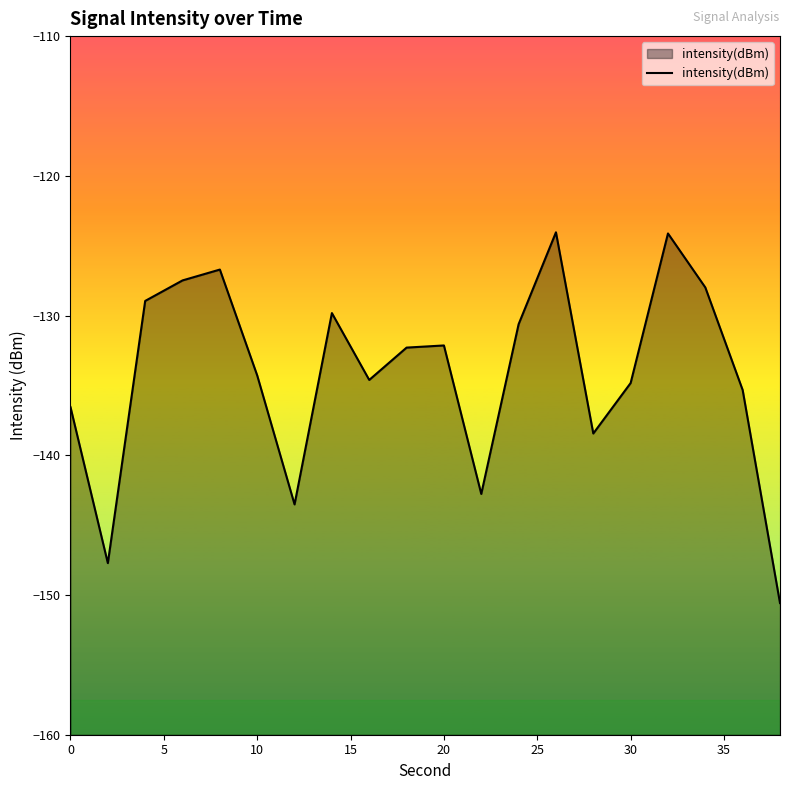

What is the smallest value displayed?

-150.6